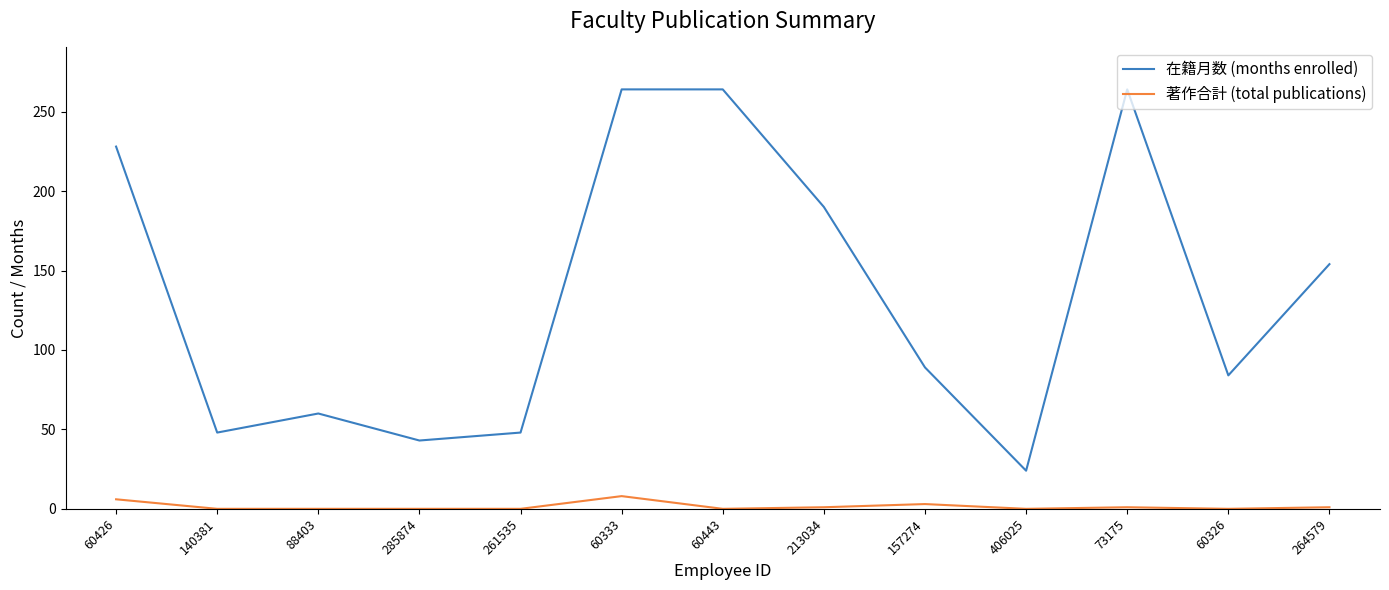

What are all the series names shown in the legend?

在籍月数 (months enrolled), 著作合計 (total publications)